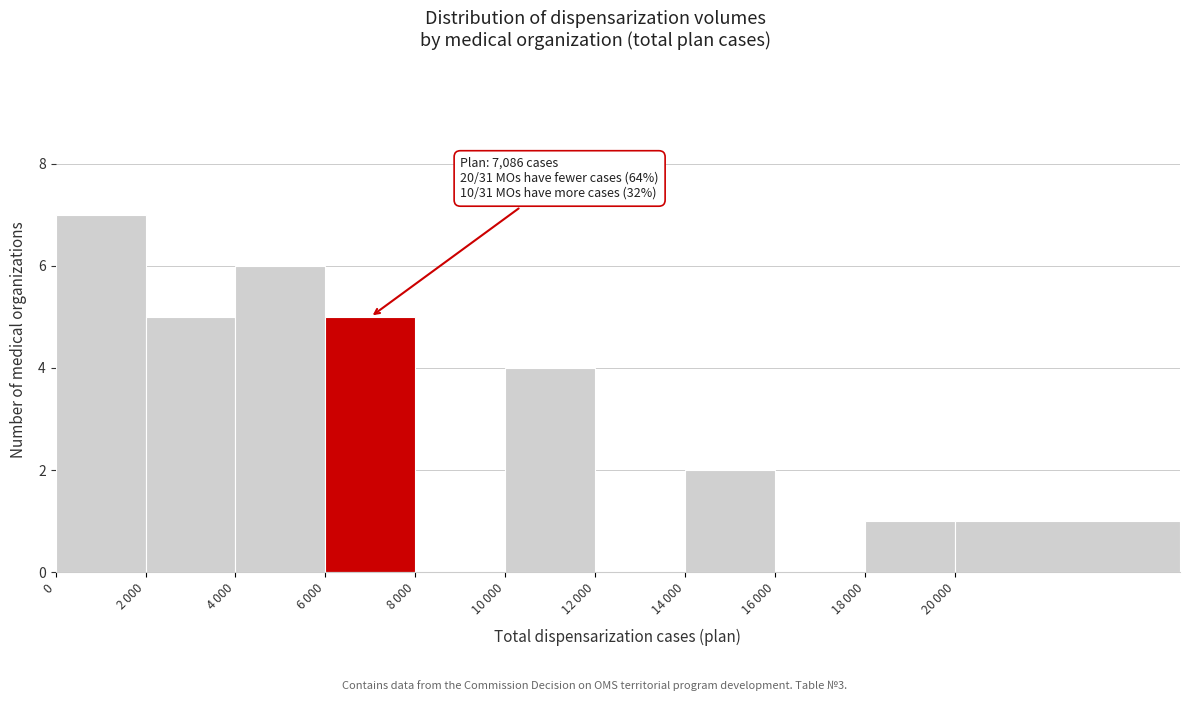

What is the maximum value shown in the chart?

7